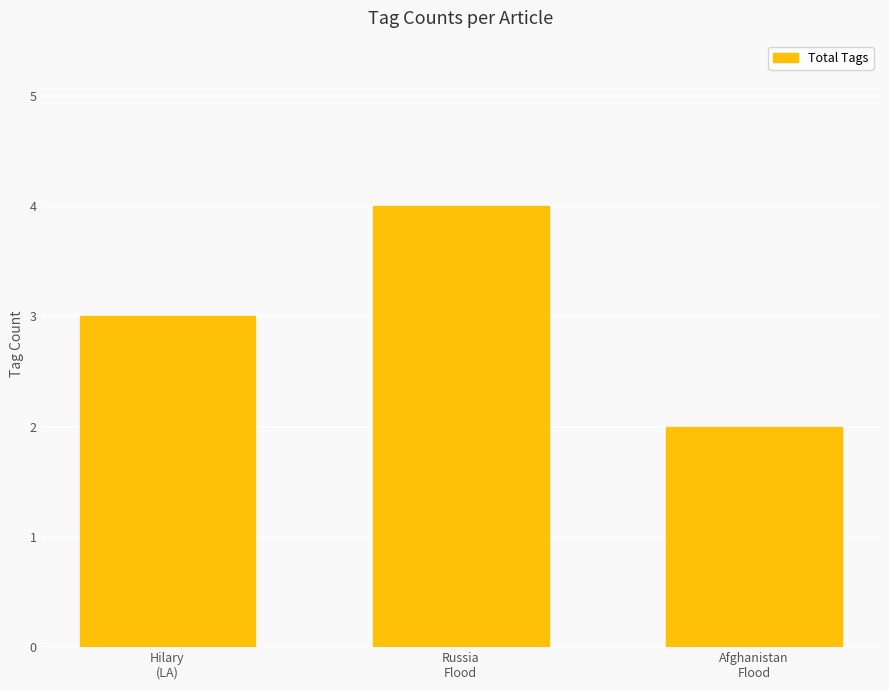

Reading right to left, list all the values displayed in this chart.

Afghanistan
Flood=2	Russia
Flood=4	Hilary
(LA)=3